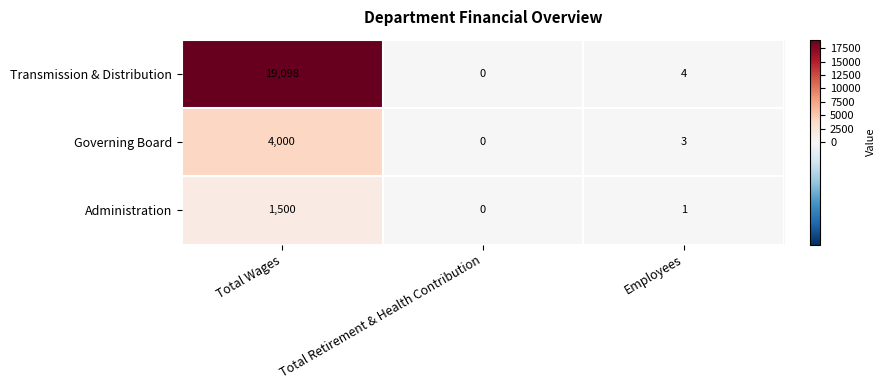

Between Total Retirement & Health Contribution and Employees, which series saw the biggest shift?

Transmission & Distribution